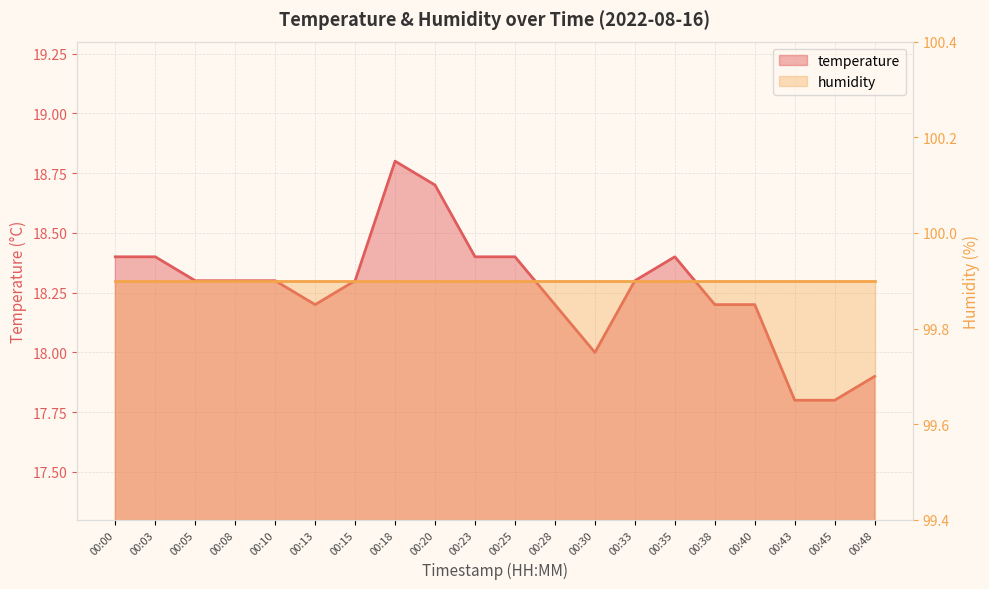

What is the greatest value displayed?

18.8